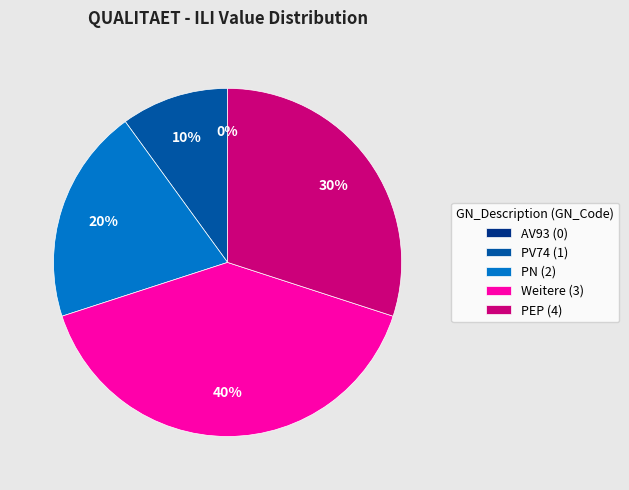

The PN (2) slice represents 34% of the pie. True or false?

False